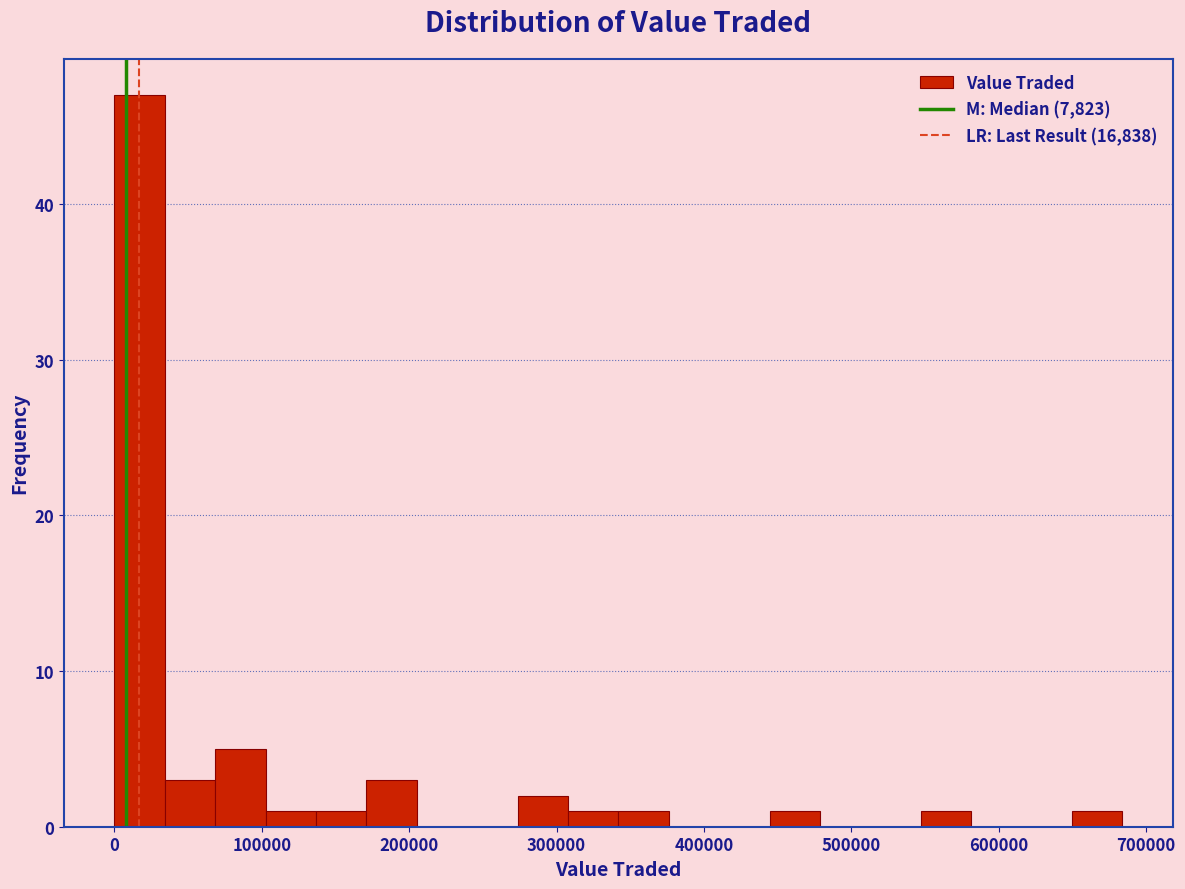

Read against the x-axis, roughly where is the centre of the tallest bar?

20000